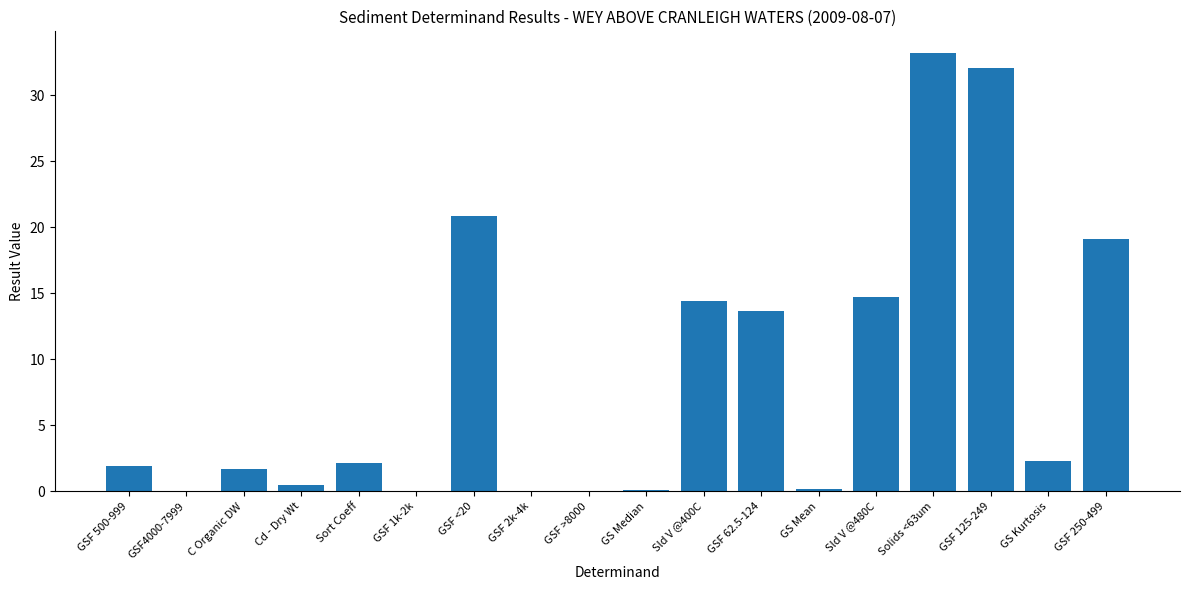

What is the maximum value shown in the chart?

33.2